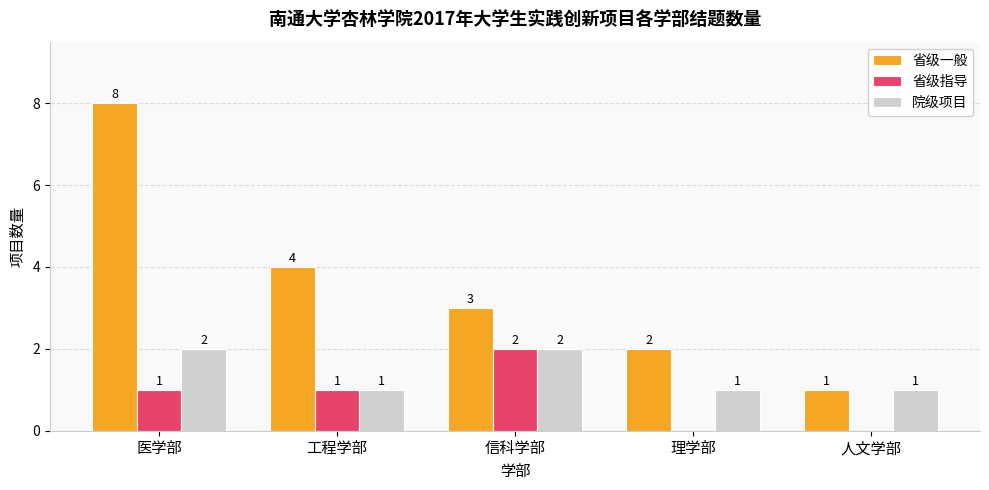

Which category has the highest value in the 省级指导 series?

信科学部